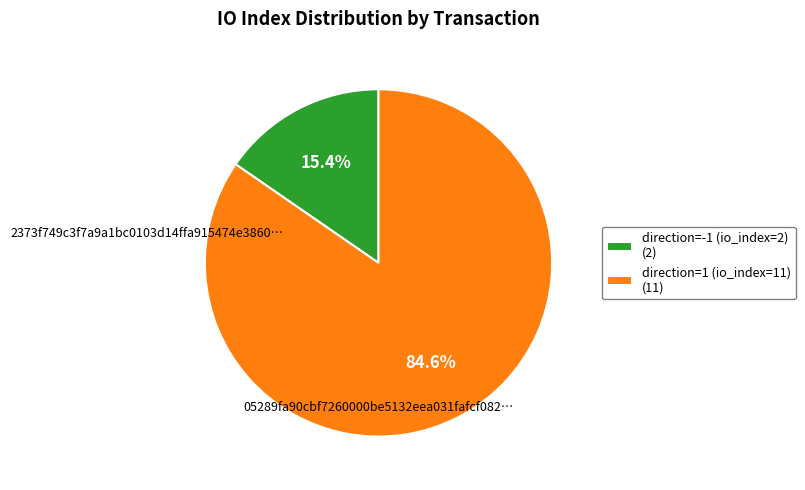

Combined, do direction=1 (io_index=11) and direction=-1 (io_index=2) account for over 50%?

Yes